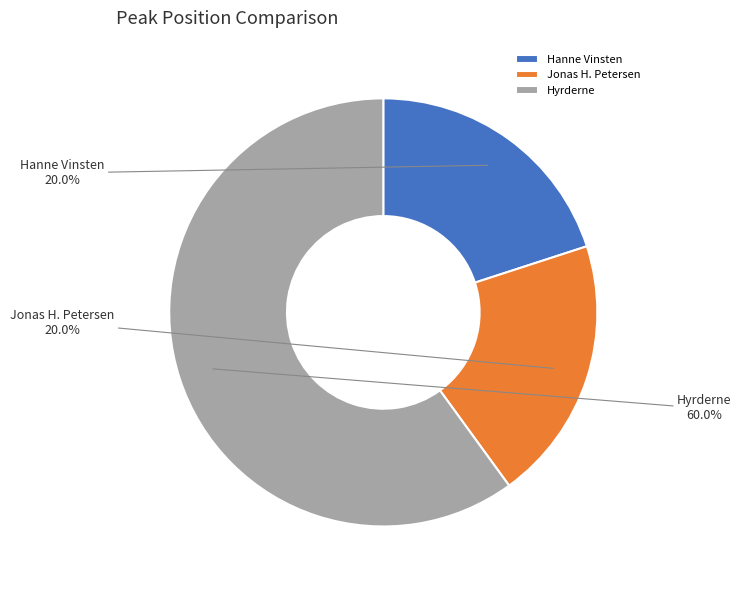

Which slice is the largest?

Hyrderne